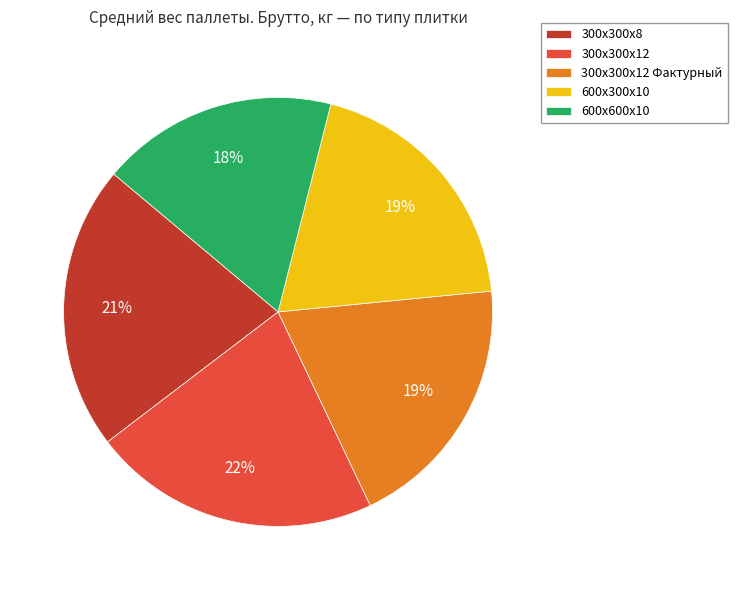

To the nearest percent, what portion does 300х300х8 represent?

21%